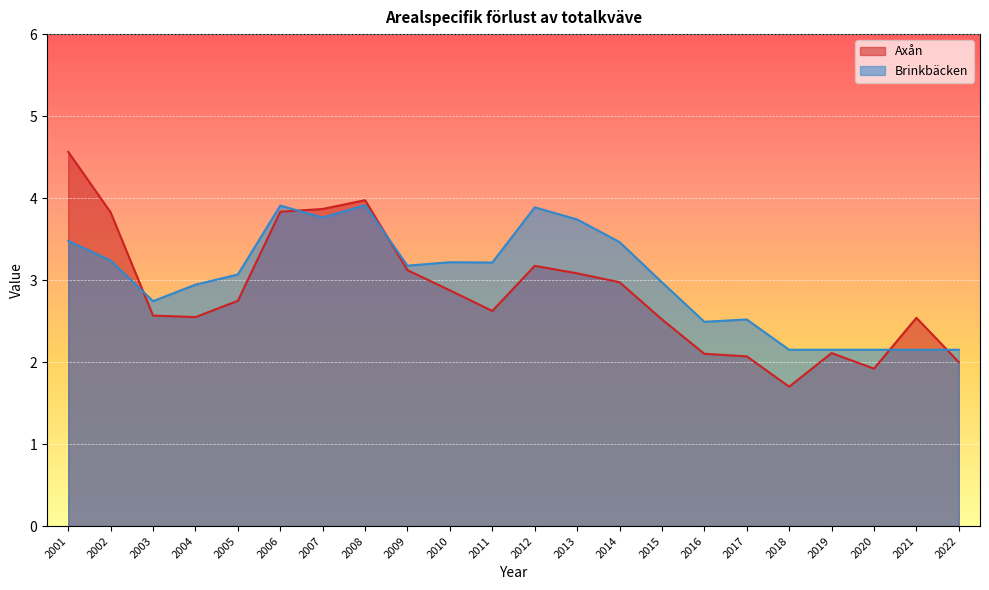

Between 2012 and 2009, which is larger?

2012